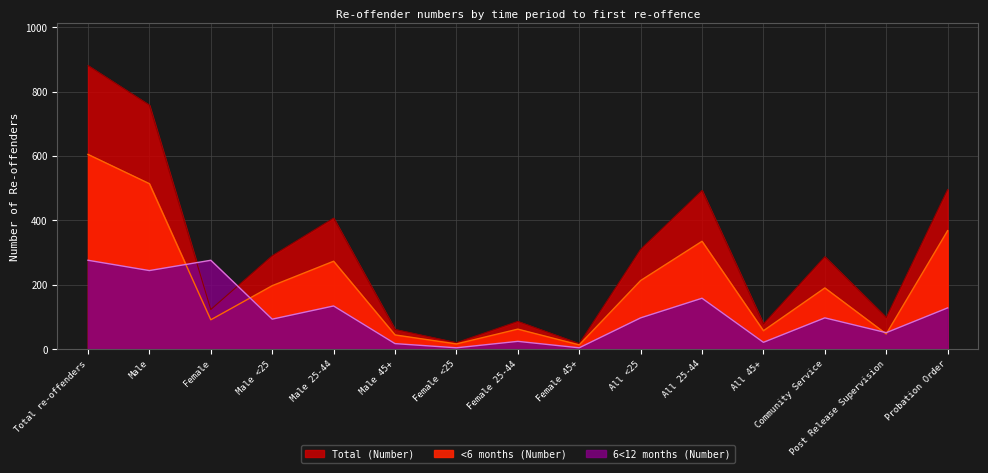

The Total (Number) series shows 290 at Male <25. True or false?

True